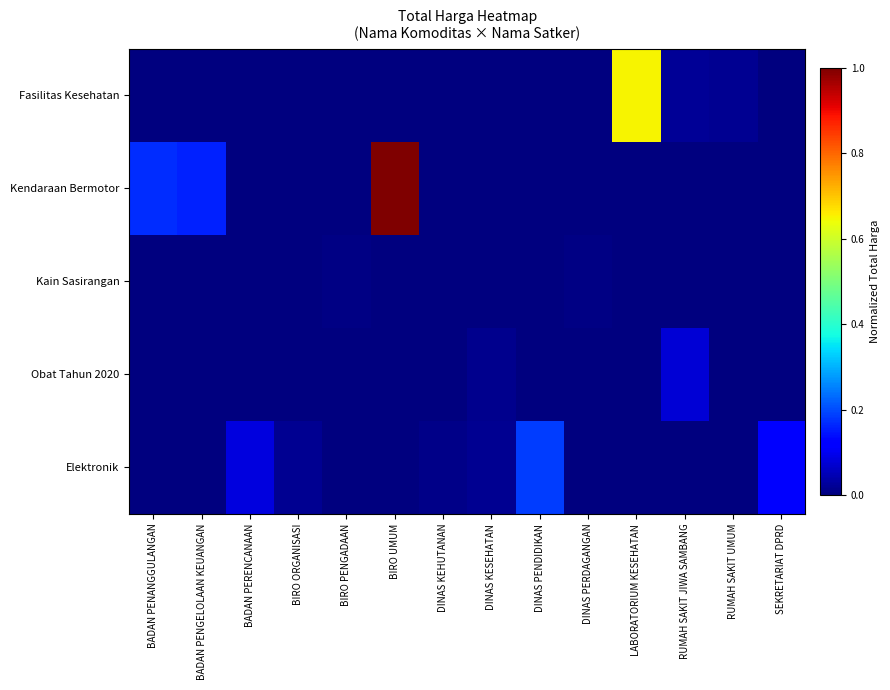

Which series has the largest total across all categories?

Kendaraan Bermotor